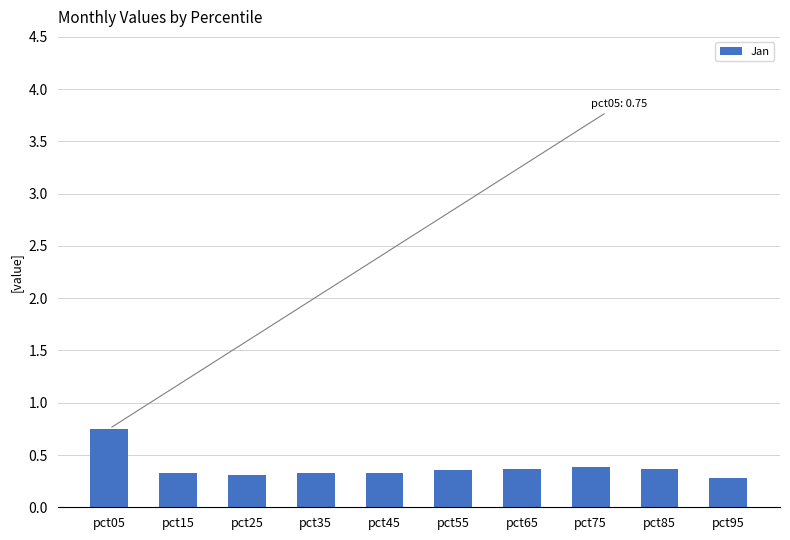

True or false: the data shows 0.4 at pct85.

True